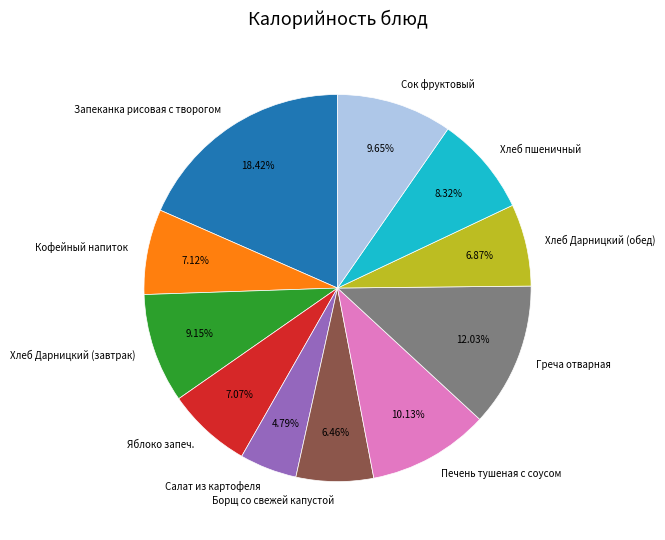

What percentage is the Салат из картофеля slice, to the nearest percent?

5%